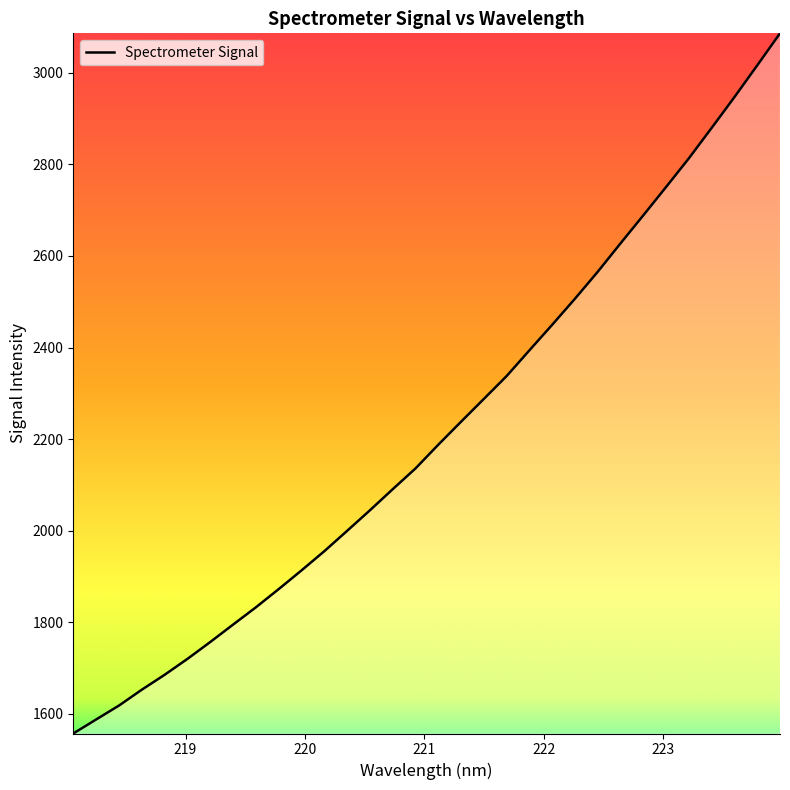

What is the sum of all values?

70994.2